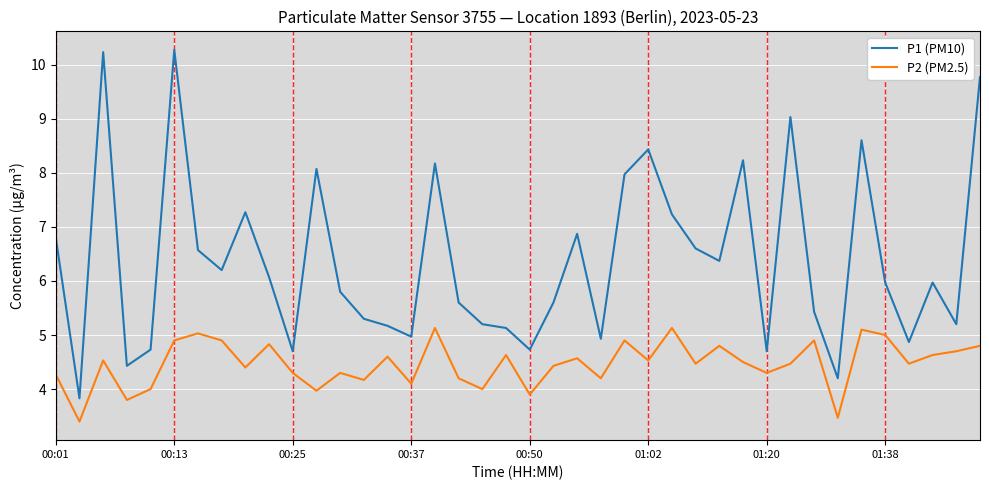

What is the difference between the maximum and minimum values in the P1 (PM10) series?

6.4